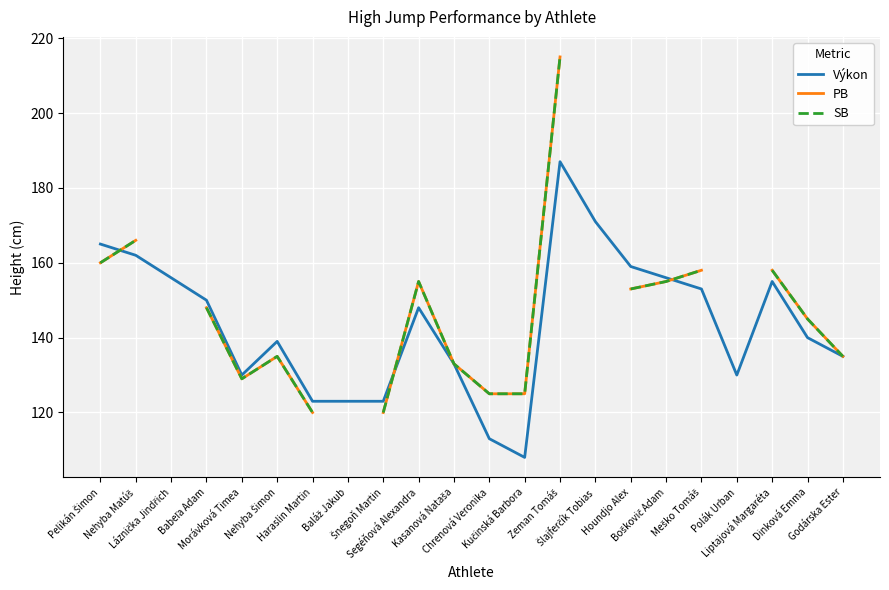

What is the label of the 16th point from the right?

Haraslin Martin